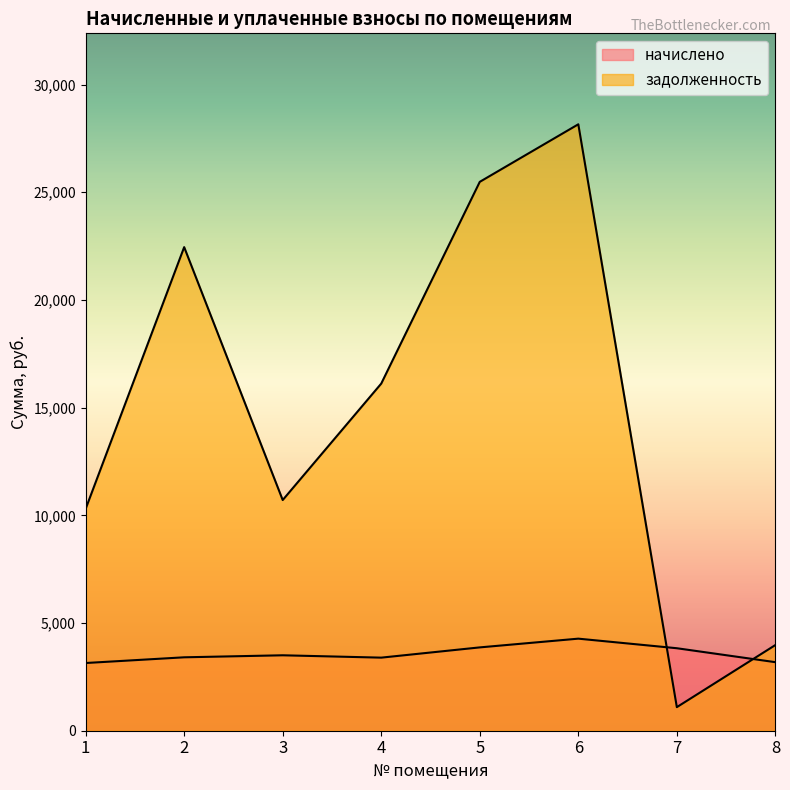

Where is начислено nearest to the value 3708?

7